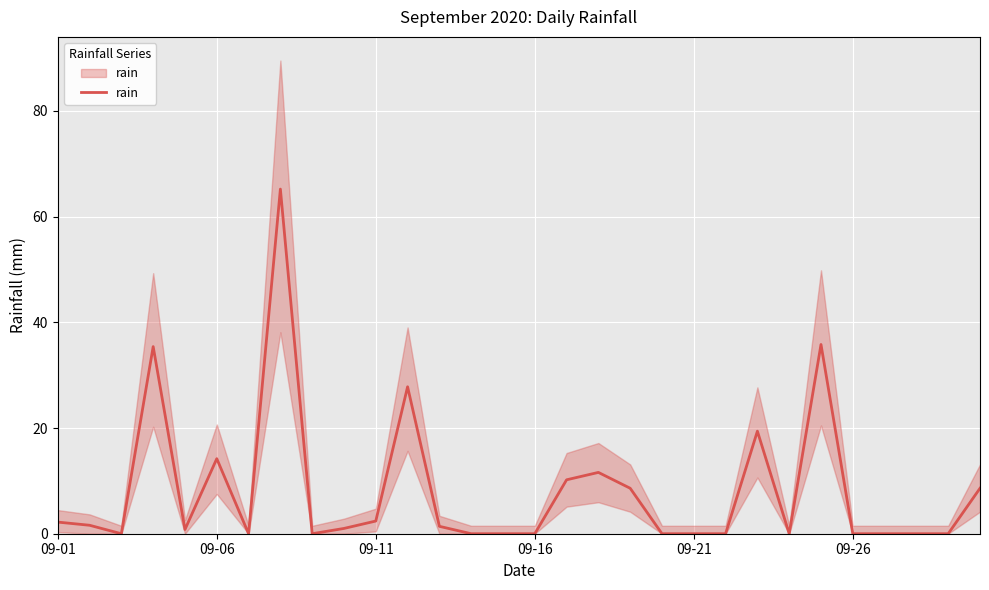

Does the chart display data point markers on the line(s)?

No